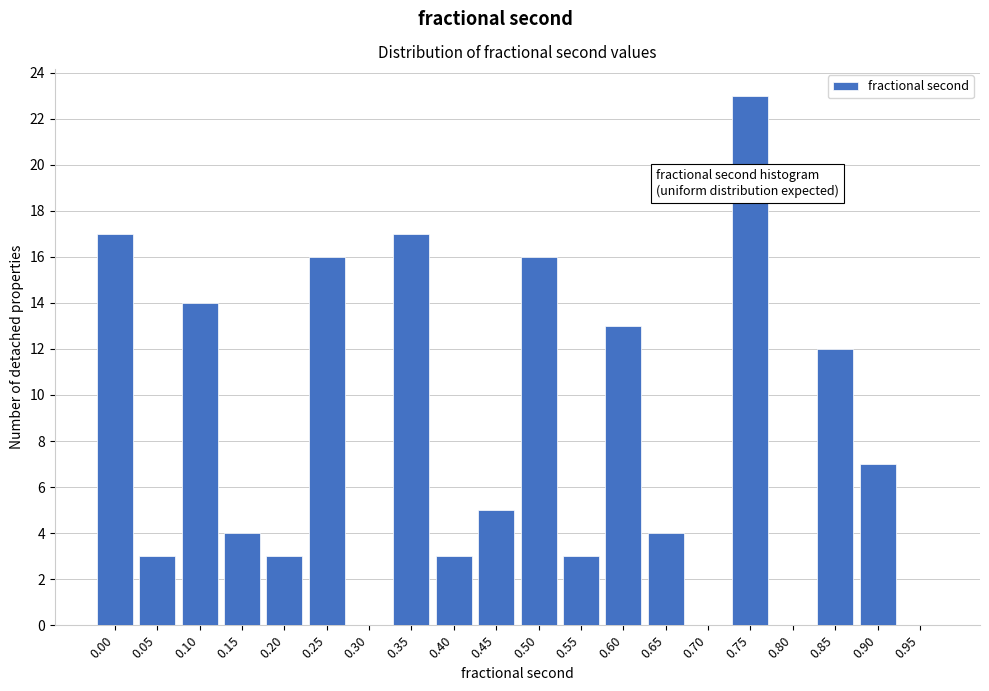

Reading left to right, extract all data points from this chart.

0.00=17	0.05=3	0.10=14	0.15=4	0.20=3	0.25=16	0.30=0	0.35=17	0.40=3	0.45=5	0.50=16	0.55=3	0.60=13	0.65=4	0.70=0	0.75=23	0.80=0	0.85=12	0.90=7	0.95=0